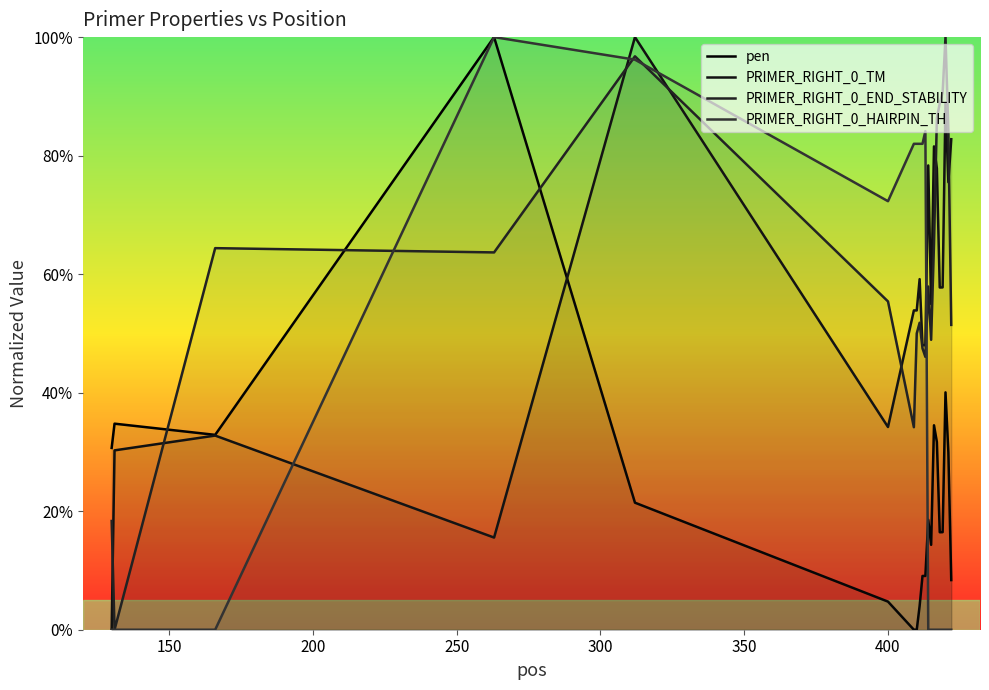

How many interior local peaks does the PRIMER_RIGHT_0_TM series have?

6